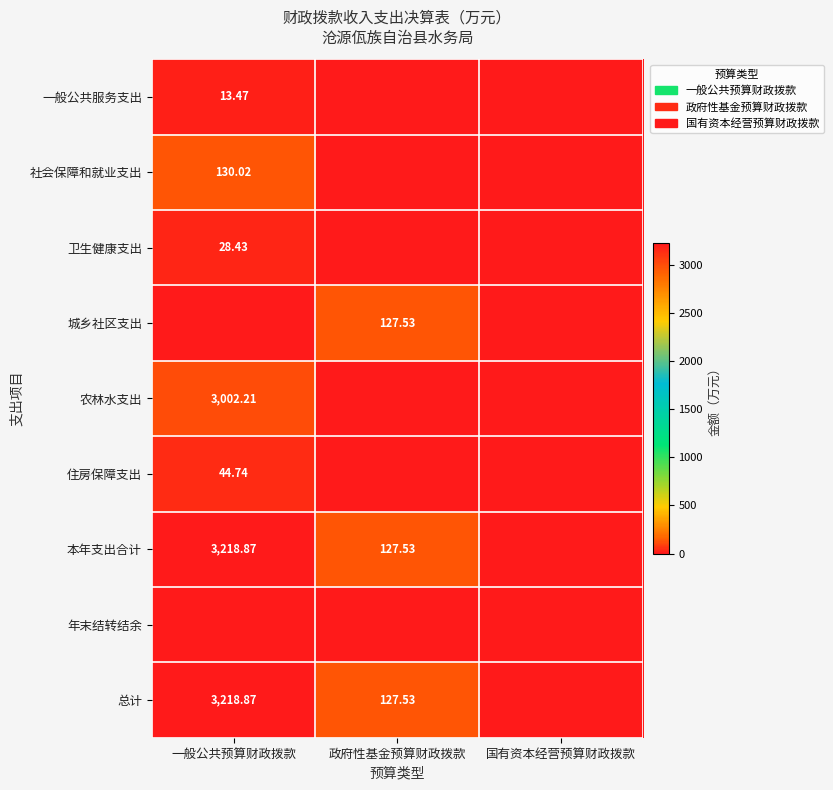

Is it true that 本年支出合计 equals 3218.9 at 一般公共预算财政拨款?

True